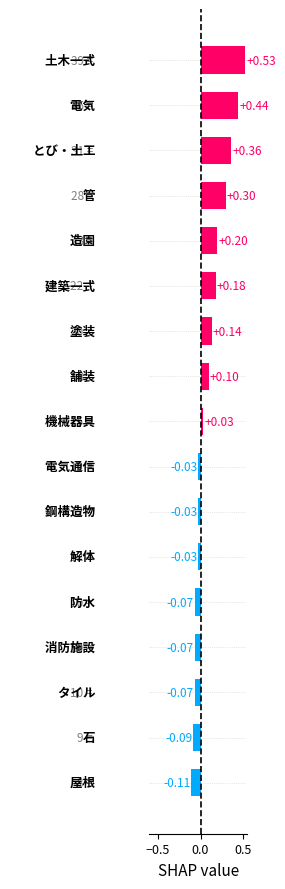

What is the sum of all values?

1.8